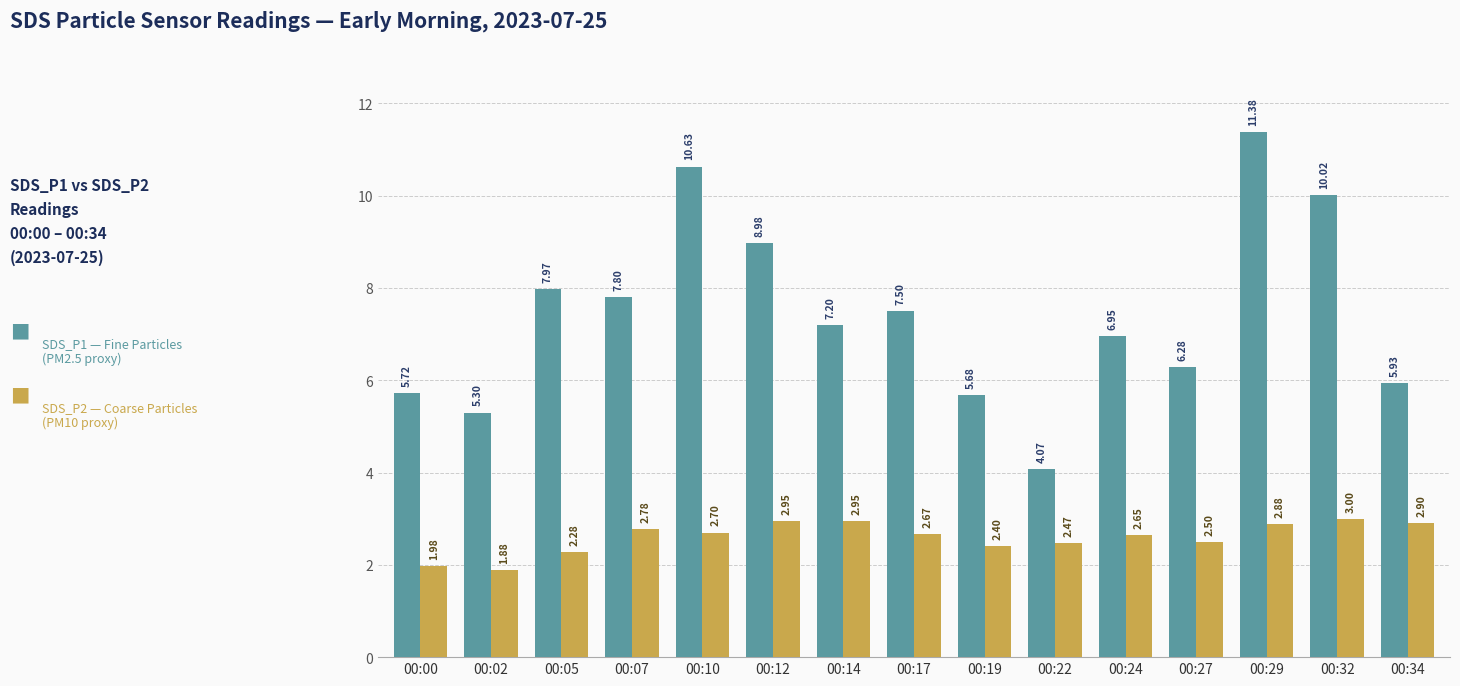

What is the spread (max minus min) of values at 00:05?

5.7